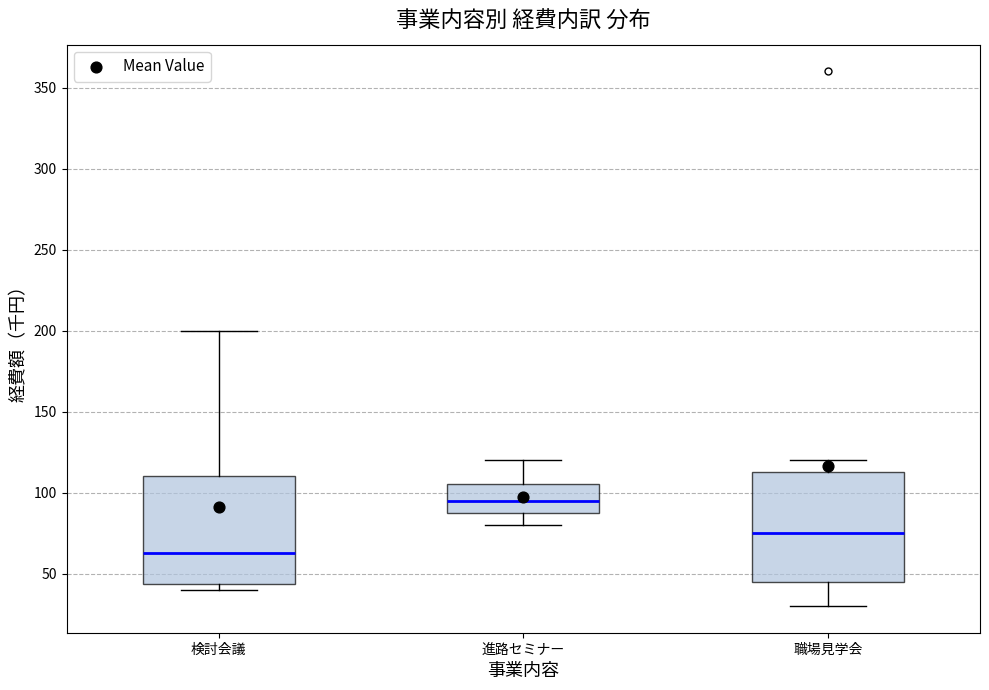

Where is the lower edge of the box for 職場見学会 on the y-axis? The values are not printed on the chart, so give them approximately, as read against the axis.

45